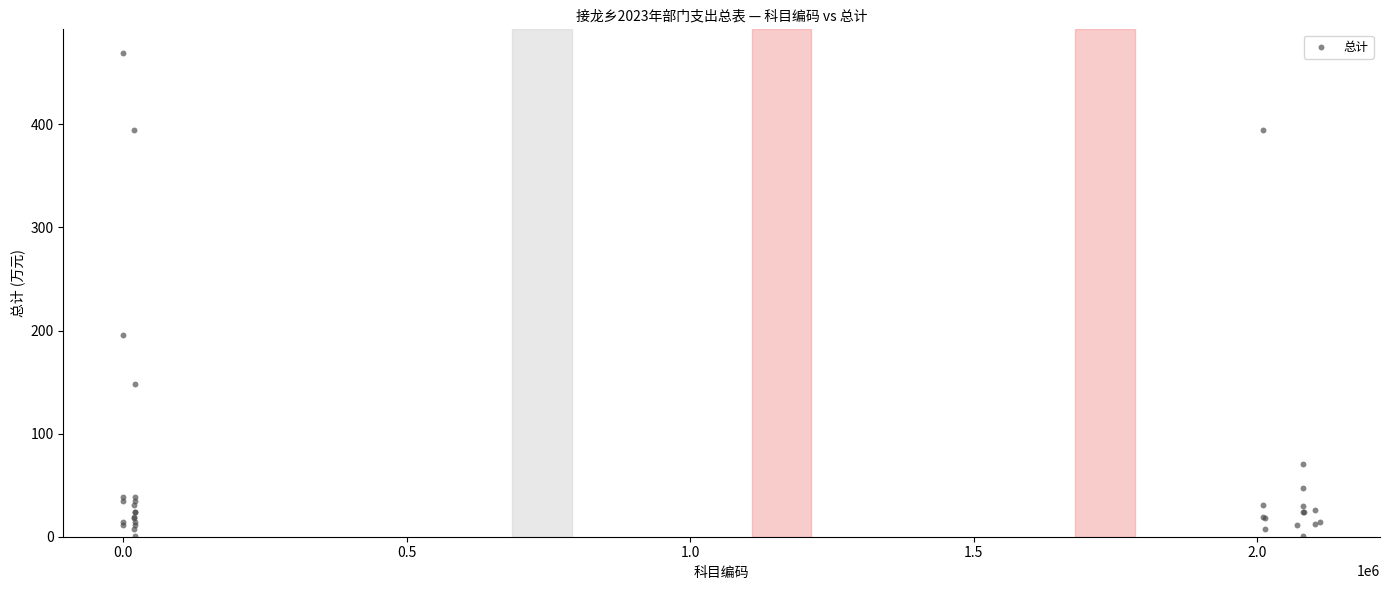

What Y value in the scatter plot is closest to 234?

195.8